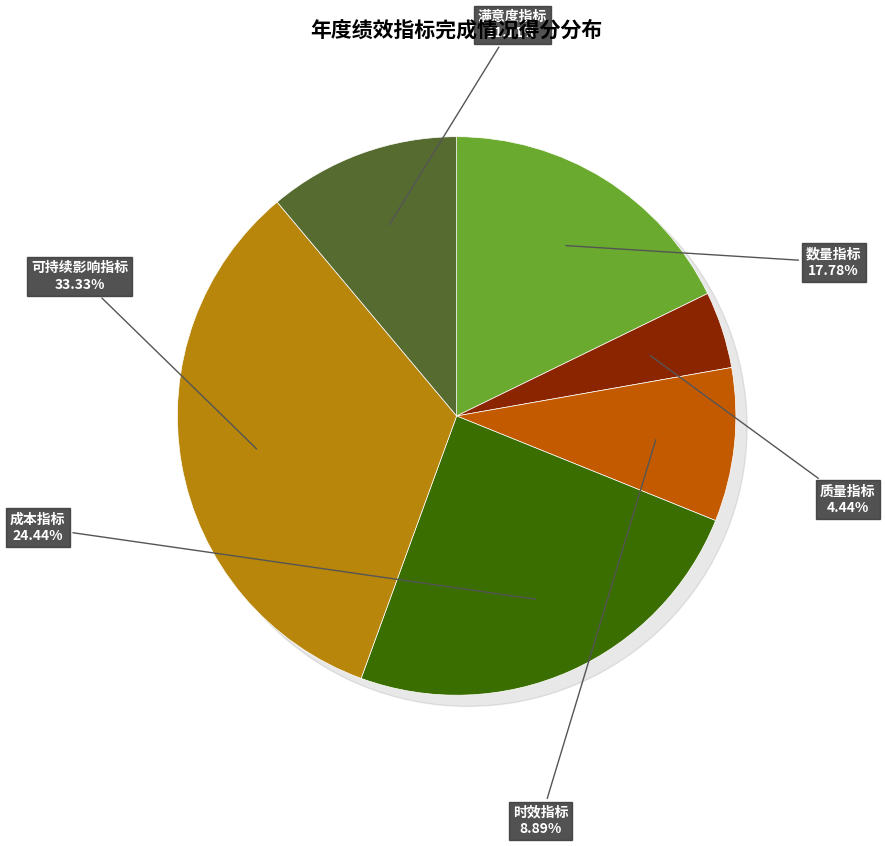

True or false: 质量指标 accounts for 4% of the total.

True